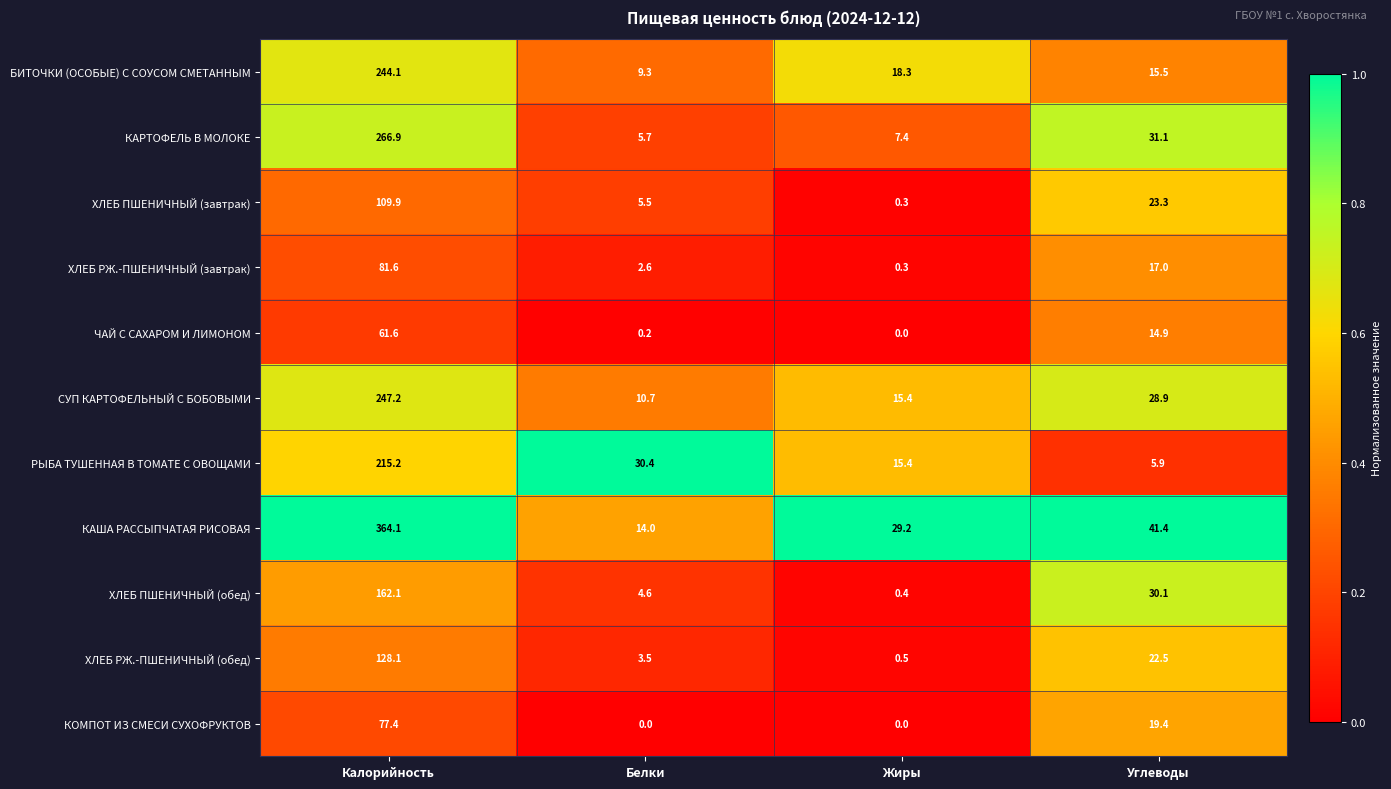

The СУП КАРТОФЕЛЬНЫЙ С БОБОВЫМИ series shows 10.7 at Белки. True or false?

True